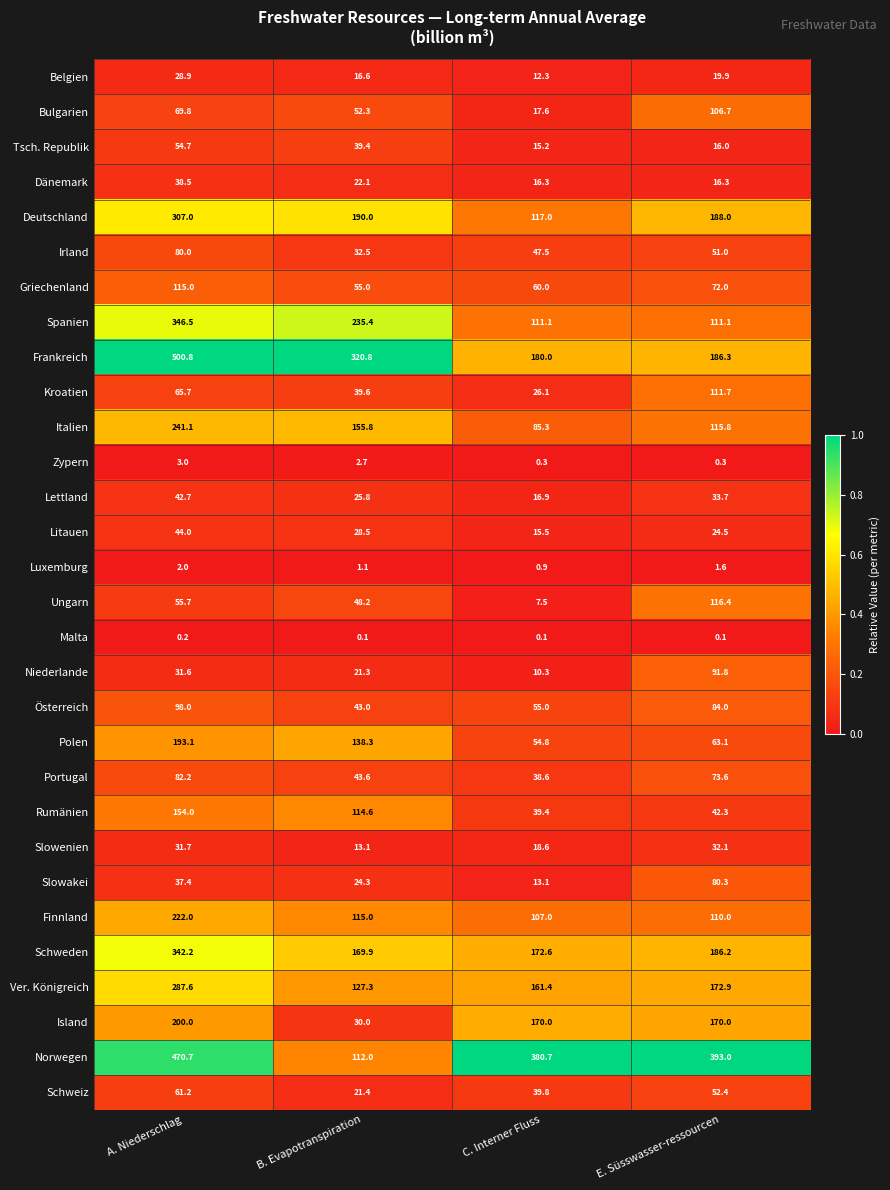

Read the Österreich value at B. Evapotranspiration.

43.0